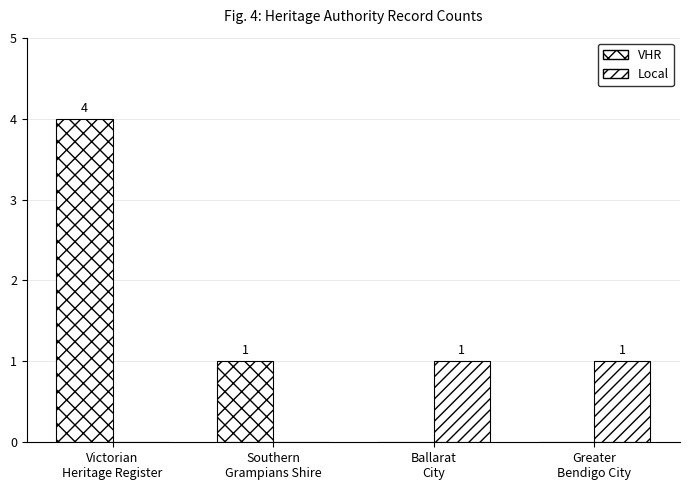

The VHR series shows 0 at Southern
Grampians Shire. True or false?

False